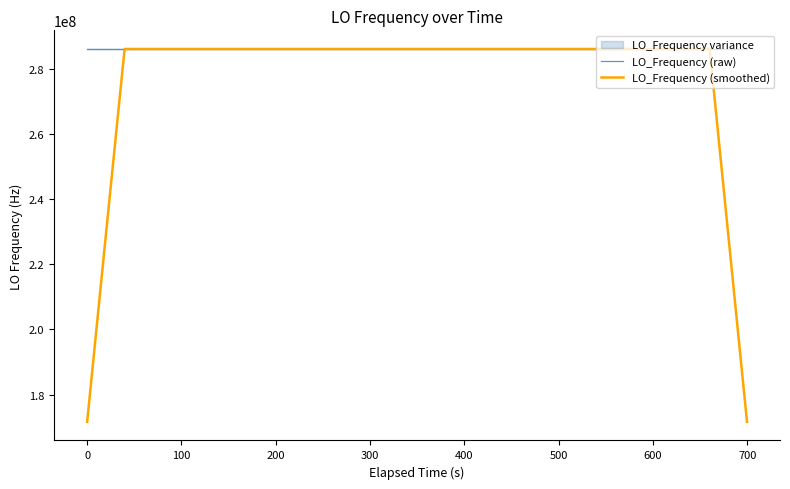

How many interior local peaks does the LO_Frequency (smoothed) series have?

6